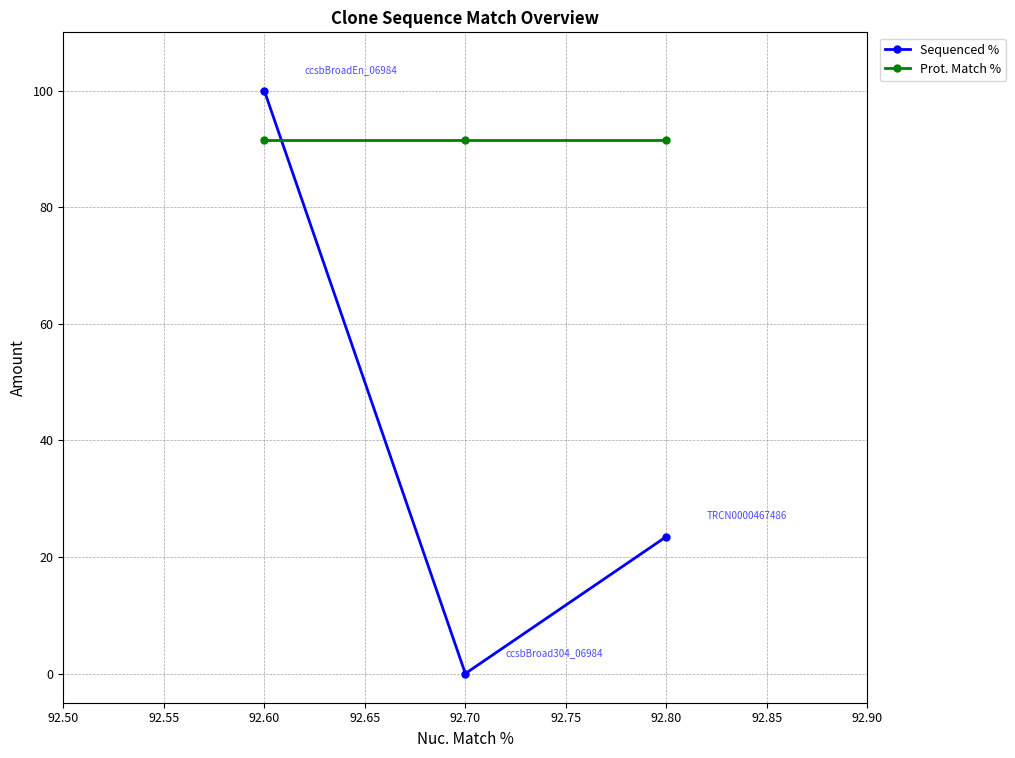

Reading left to right, list all the values displayed in this chart.

Sequenced %: 100.0	0.0	23.5
Prot. Match %: 91.5	91.5	91.5